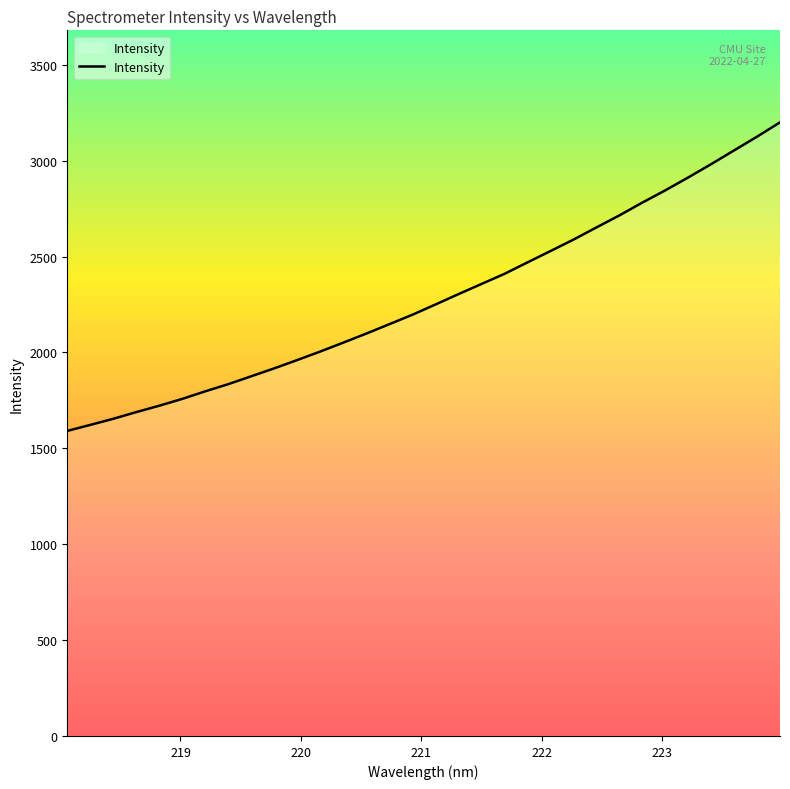

What is the difference between the maximum and minimum values?

1608.9